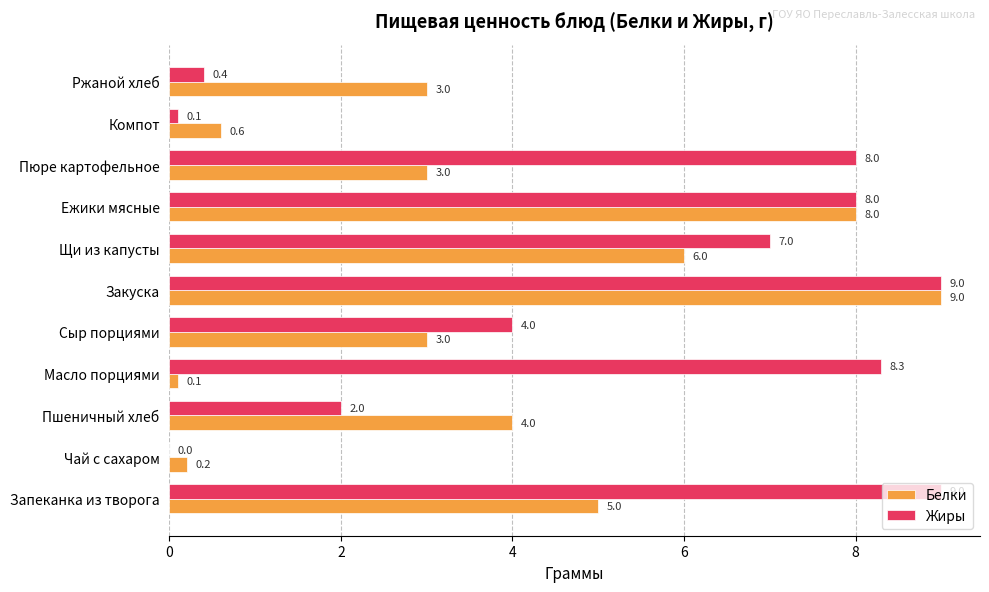

Is it true that Жиры equals 0.1 at Компот?

True